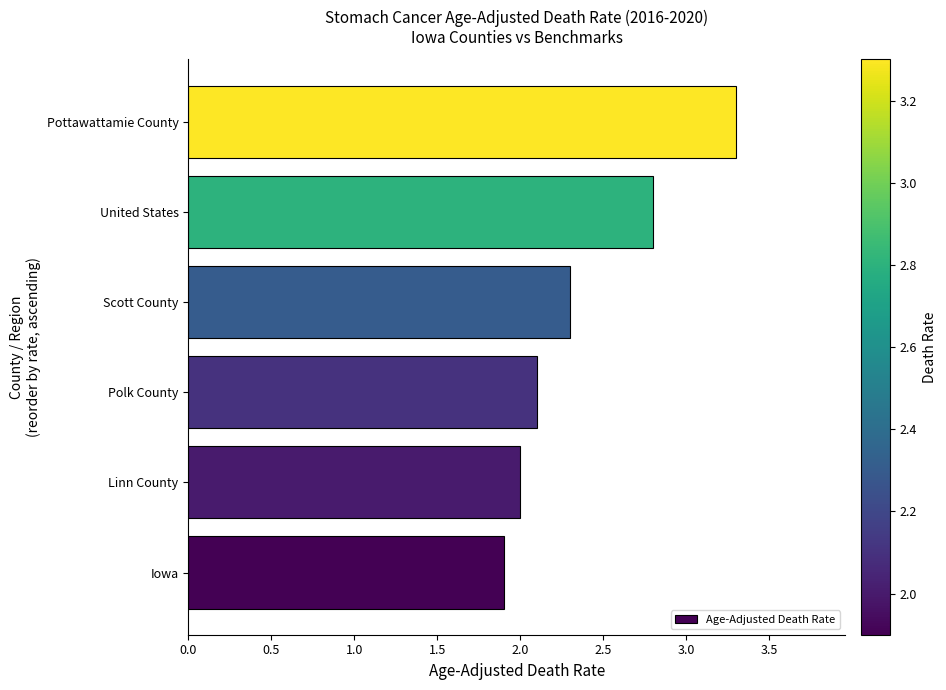

Read the value at Pottawattamie County.

3.3